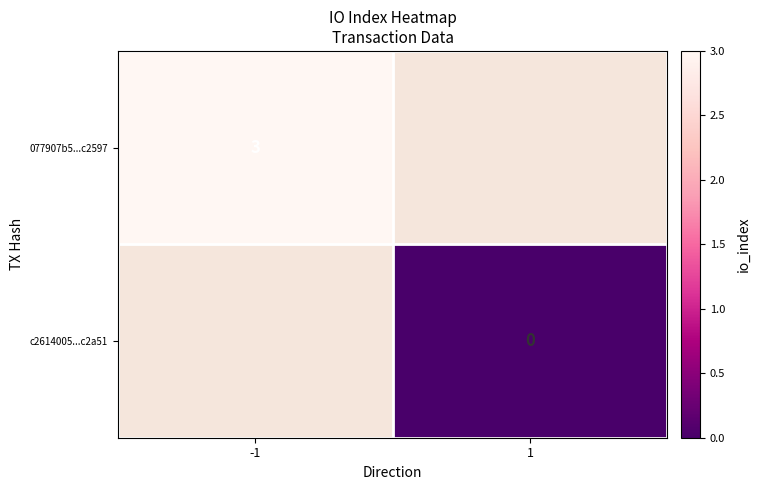

Is the value of 077907b5...c2597 at -1 greater than the value of c2614005...c2a51 at 1?

Yes